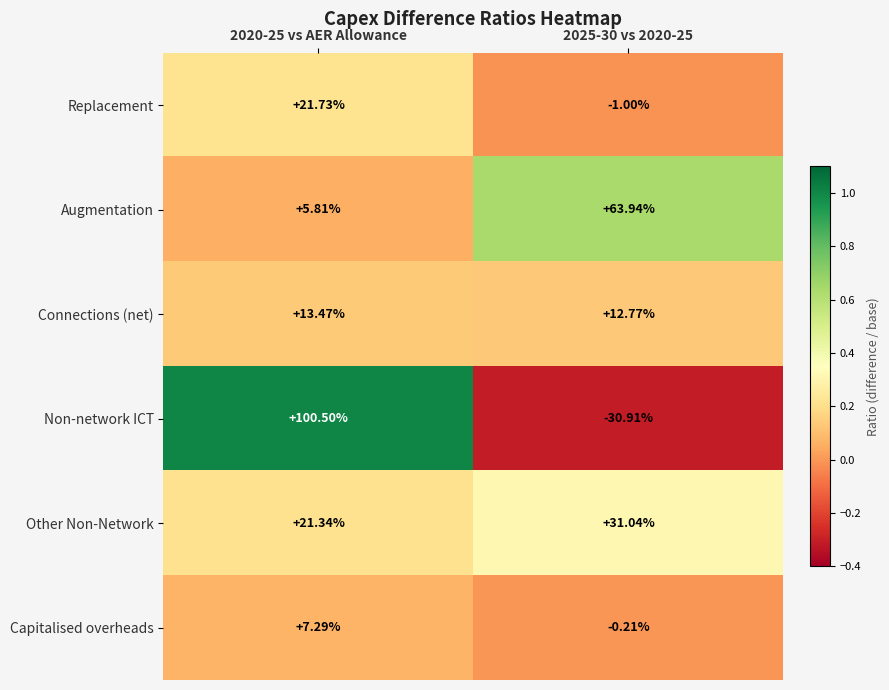

Which series changed the most between 2020-25 vs AER Allowance and 2025-30 vs 2020-25?

Non-network ICT